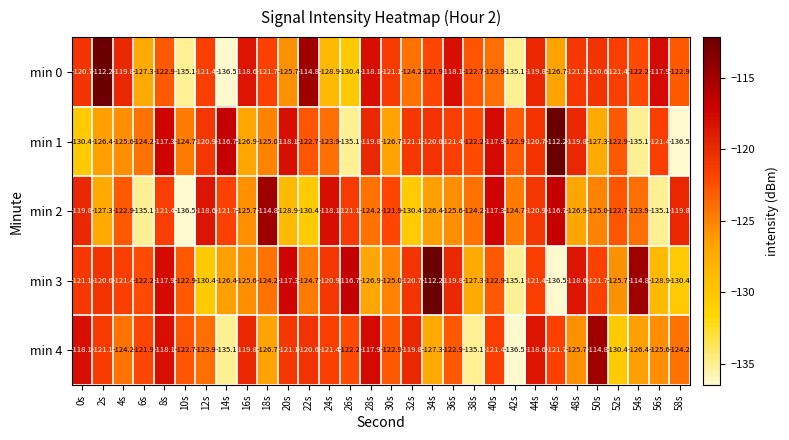

The value of min 4 at 52s is -130.4. True or false?

True